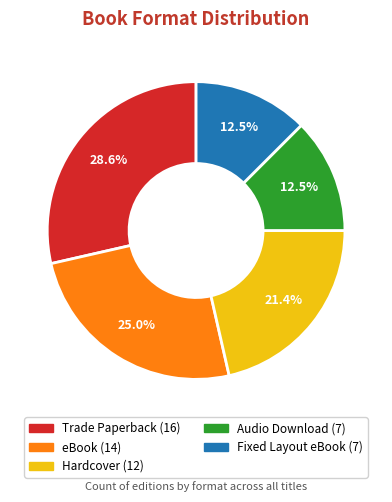

What is the ratio of the value at eBook to the value at Audio Download?

2.0